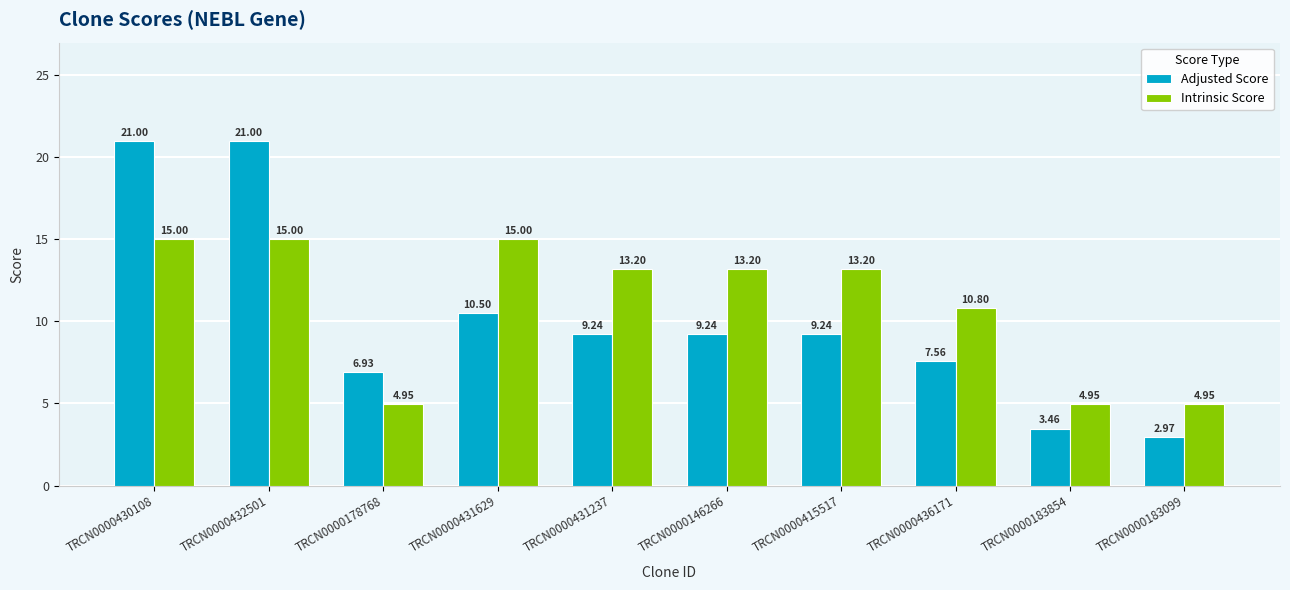

How many bars are there in each group?

2